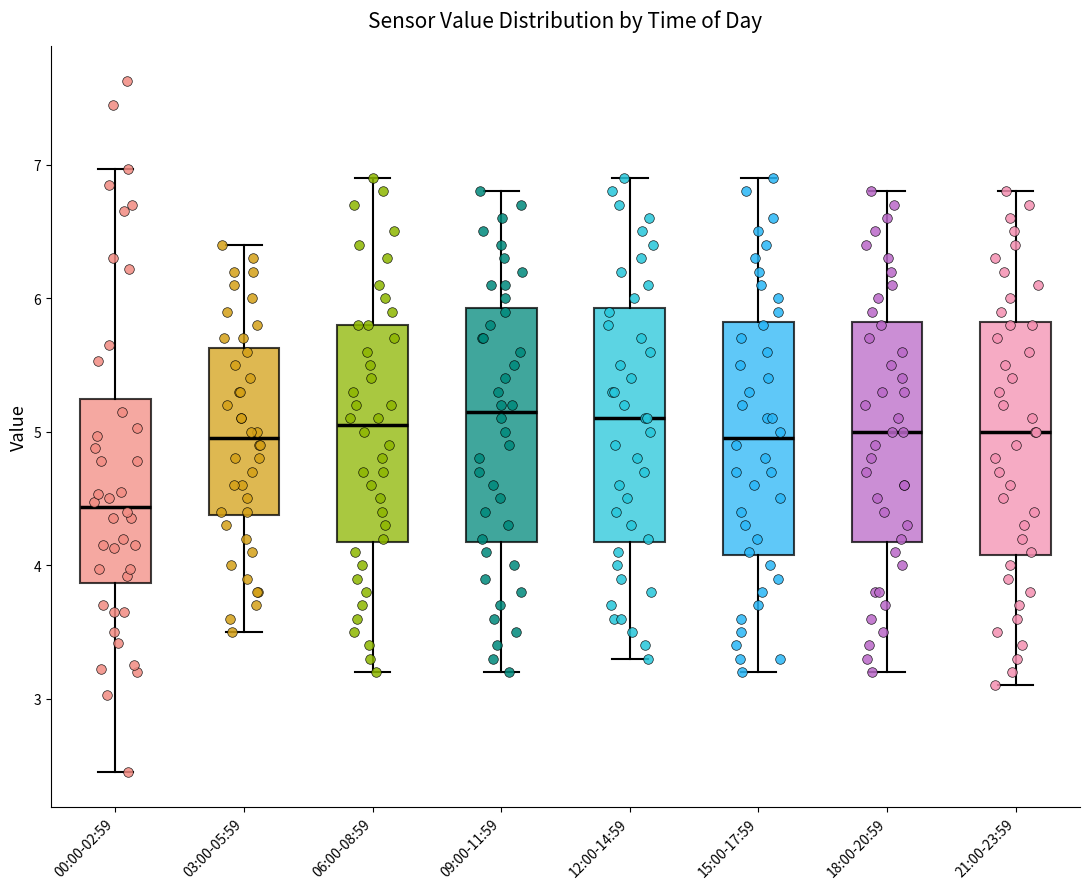

Reading left to right, read every box against the y-axis: the position of its median line, the range the box covers, and the ends of its whiskers. The values are not printed on the chart, so give them approximately, as read against the axis.

00:00-02:59: median 4.4, box 3.9 to 5.2, whiskers 2.5 to 7.0
03:00-05:59: median 5.0, box 4.4 to 5.6, whiskers 3.5 to 6.4
06:00-08:59: median 5.1, box 4.2 to 5.8, whiskers 3.2 to 6.9
09:00-11:59: median 5.2, box 4.2 to 5.9, whiskers 3.2 to 6.8
12:00-14:59: median 5.1, box 4.2 to 5.9, whiskers 3.3 to 6.9
15:00-17:59: median 5.0, box 4.1 to 5.8, whiskers 3.2 to 6.9
18:00-20:59: median 5.0, box 4.2 to 5.8, whiskers 3.2 to 6.8
21:00-23:59: median 5.0, box 4.1 to 5.8, whiskers 3.1 to 6.8